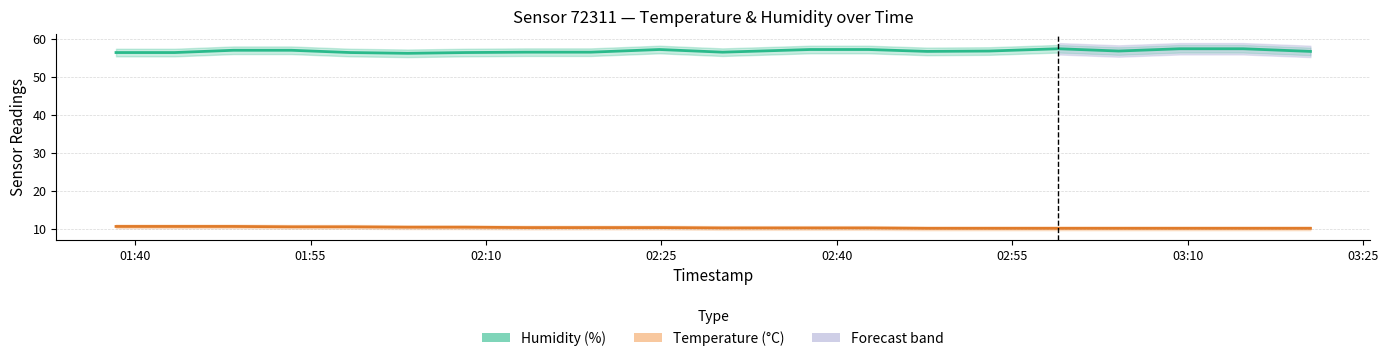

Does the chart display data point markers on the line(s)?

No